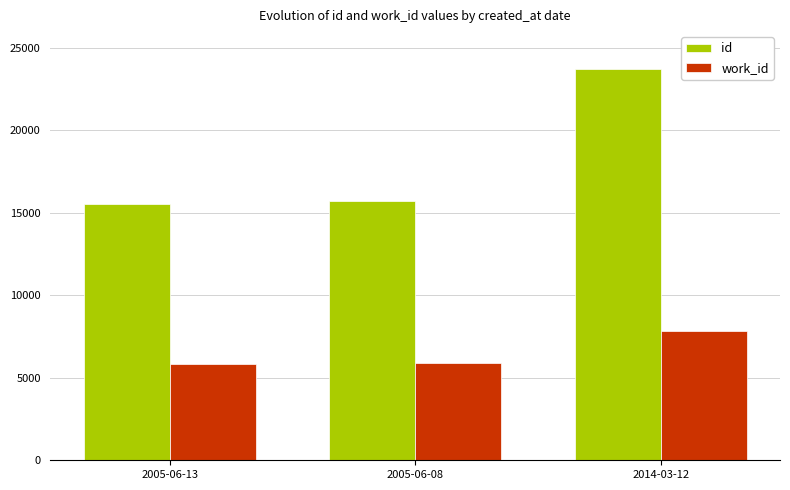

At how many categories does at least one series exceed 9405?

3